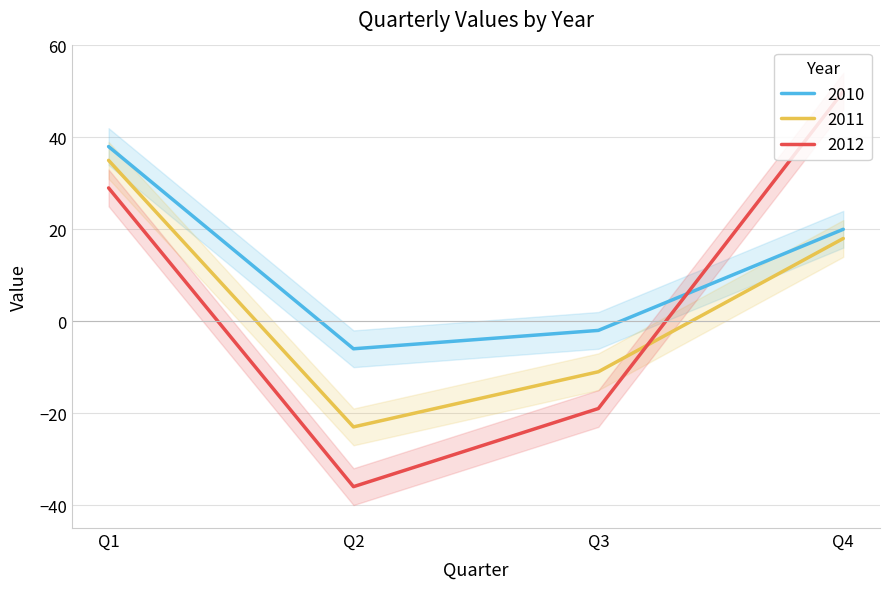

What is the smallest value displayed?

-36